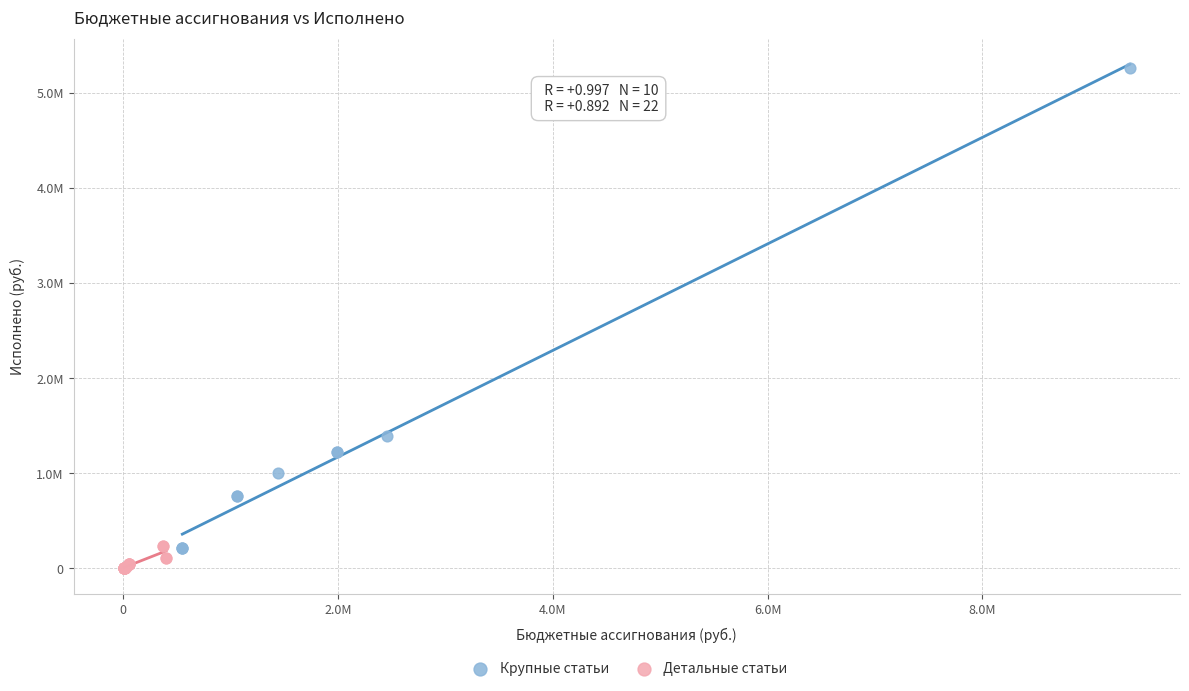

Which series contains the highest Y value?

Крупные статьи